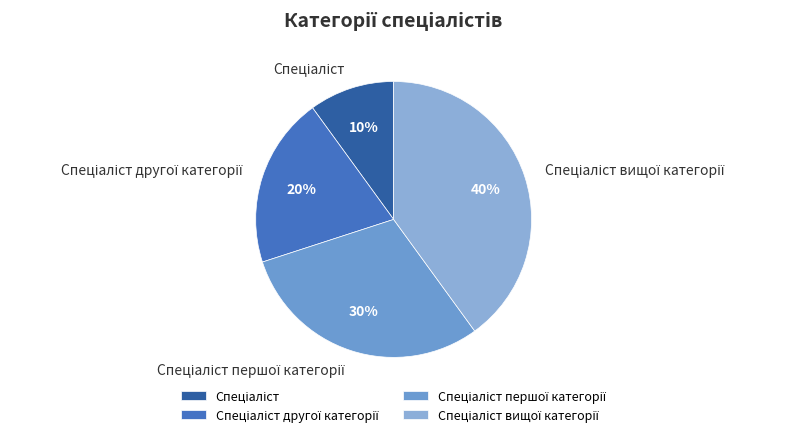

Does any single category account for the majority?

No